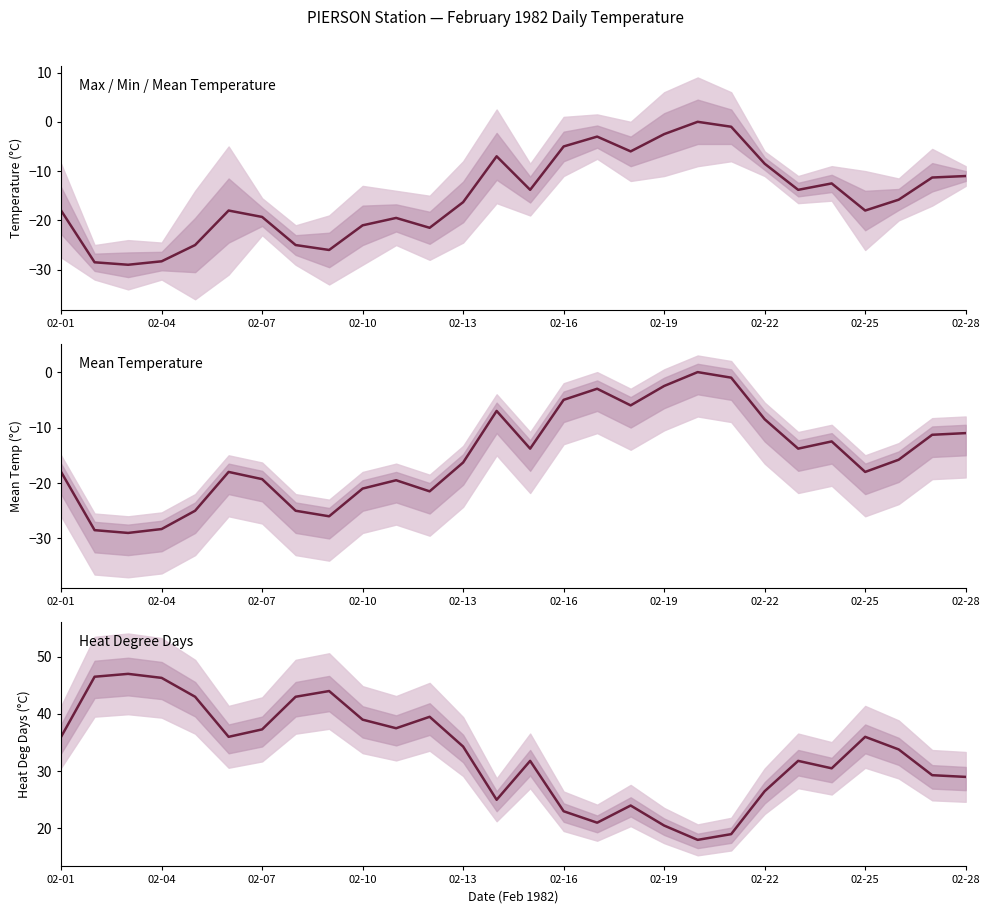

What is the average value of the Mean Temp (°C) series?

-15.2